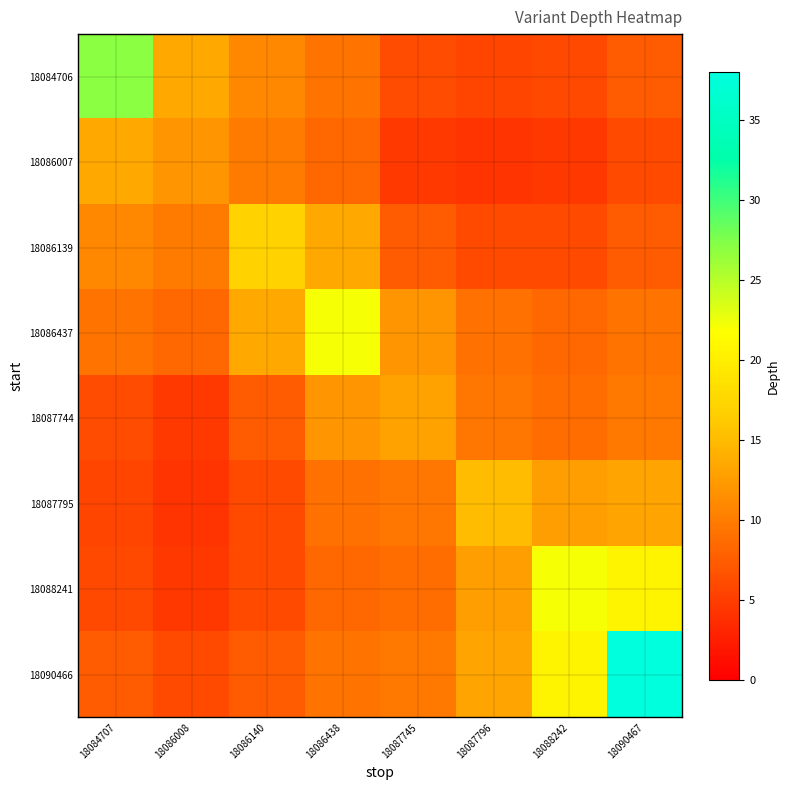

Reading left to right, transcribe all the data shown in this chart.

18084706: 18084707=27.0	18086008=13.4	18086140=10.9	18086438=9.3	18087745=6.2	18087796=5.6	18088242=5.9	18090467=7.3
18086007: 18084707=13.4	18086008=12.0	18086140=9.9	18086438=8.4	18087745=4.7	18087796=4.2	18088242=4.5	18090467=6.0
18086139: 18084707=10.9	18086008=9.9	18086140=17.0	18086438=13.4	18087745=7.4	18087796=6.1	18088242=6.0	18090467=7.3
18086437: 18084707=9.3	18086008=8.4	18086140=13.4	18086438=22.0	18087745=12.0	18087796=9.1	18088242=8.3	18090467=9.2
18087744: 18084707=6.2	18086008=4.7	18086140=7.4	18086438=12.0	18087745=13.0	18087796=9.6	18088242=8.7	18090467=9.7
18087795: 18084707=5.6	18086008=4.2	18086140=6.1	18086438=9.1	18087745=9.6	18087796=15.0	18088242=12.7	18090467=13.1
18088241: 18084707=5.9	18086008=4.5	18086140=6.0	18086438=8.3	18087745=8.7	18087796=12.7	18088242=22.0	18090467=20.6
18090466: 18084707=7.3	18086008=6.0	18086140=7.3	18086438=9.2	18087745=9.7	18087796=13.1	18088242=20.6	18090467=38.0